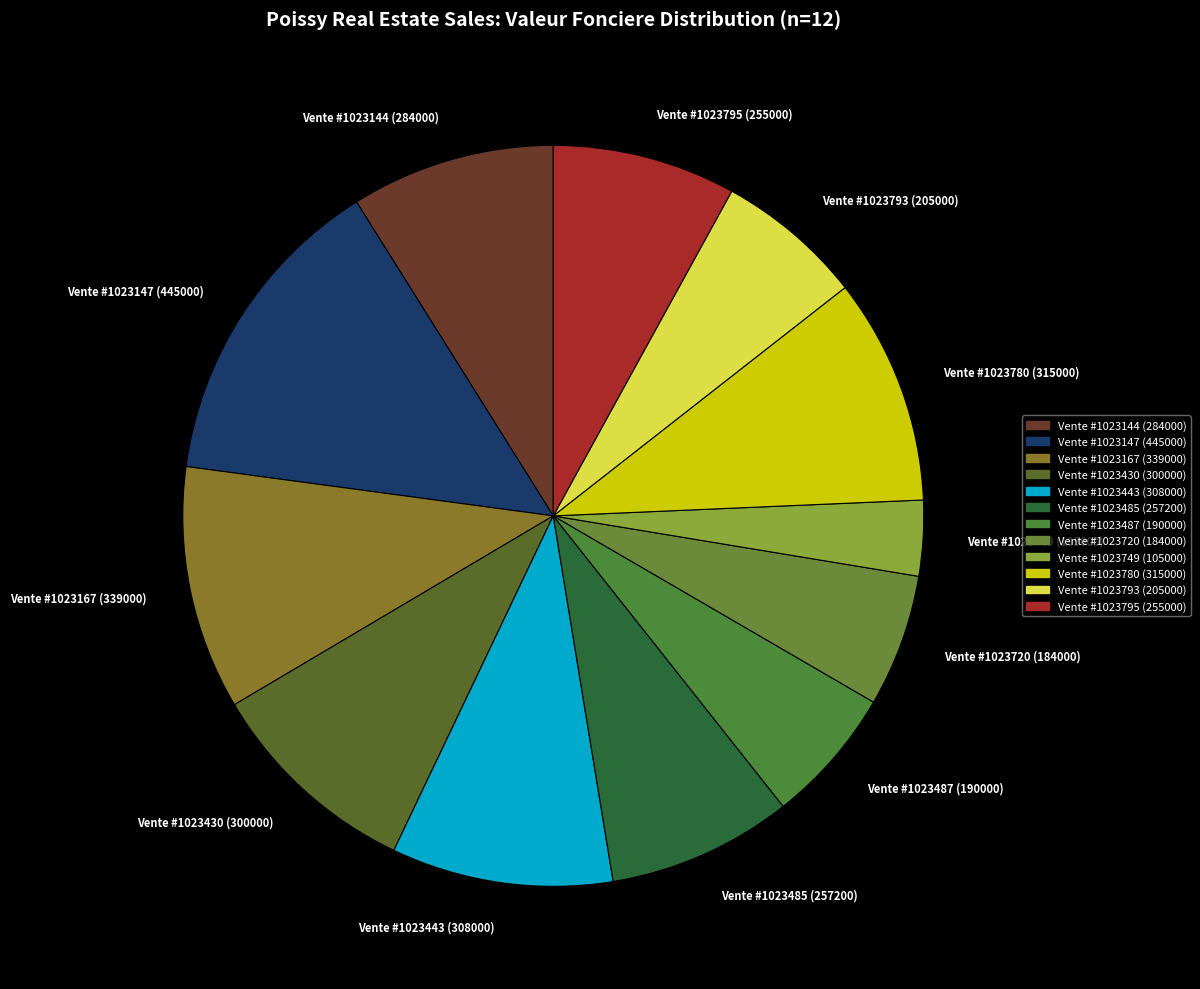

Do Vente #1023167 (339000) and Vente #1023780 (315000) together represent more than half of the pie?

No